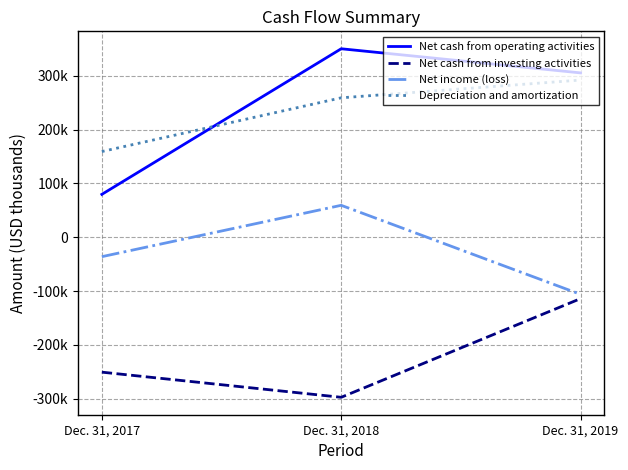

At which label does Depreciation and amortization first exceed 259145?

Dec. 31, 2019